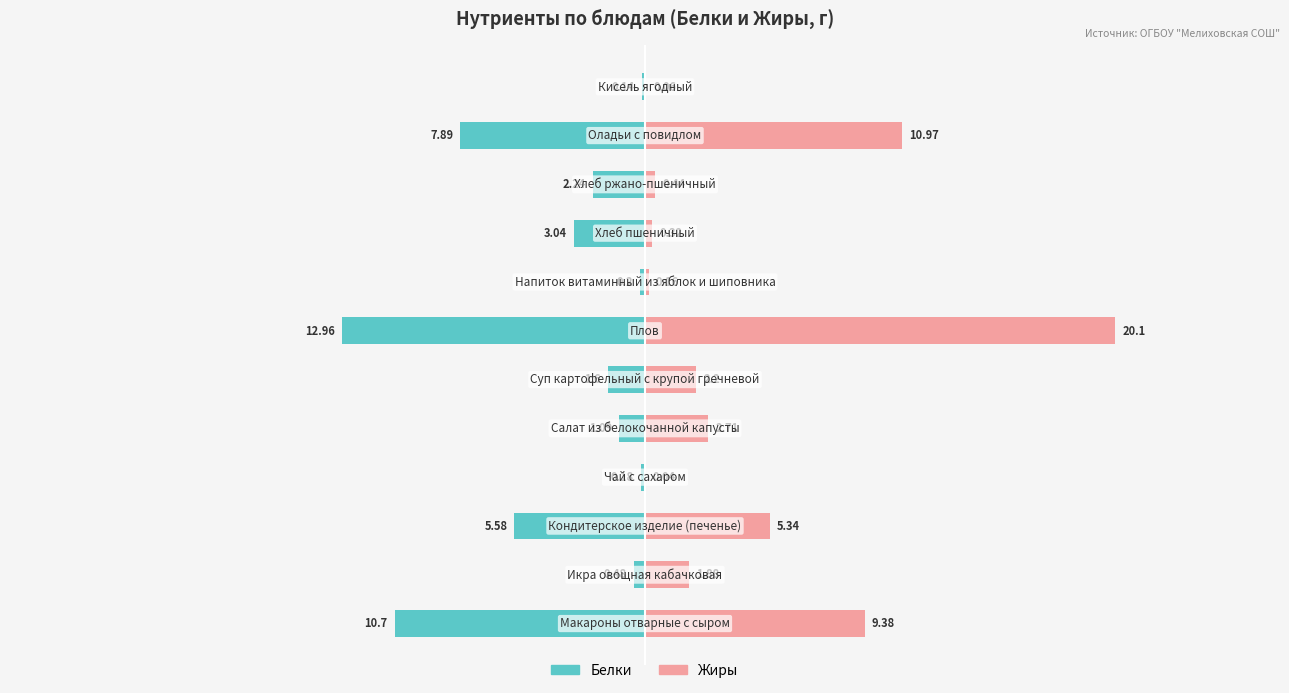

What is the value of the Белки bar at the 8th from the left?

0.2